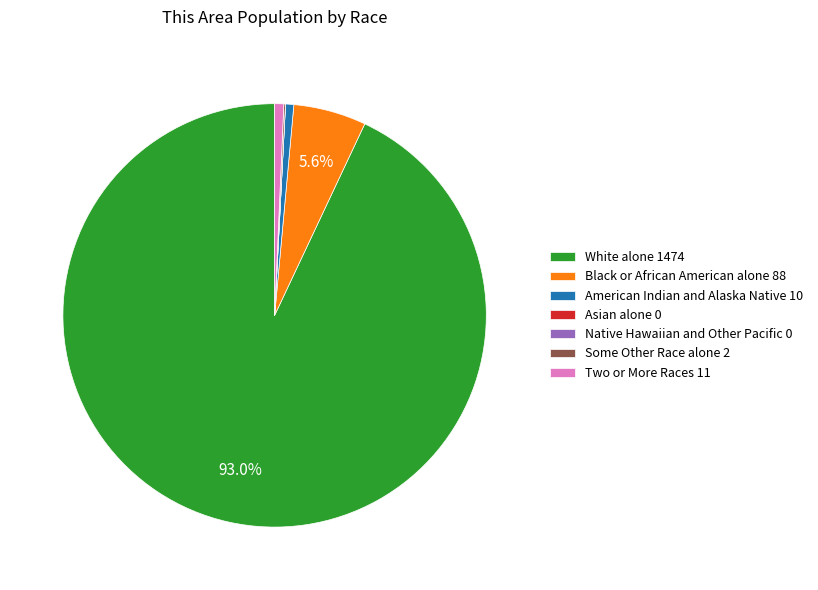

Does White alone 1474 account for over 50% of the chart?

Yes